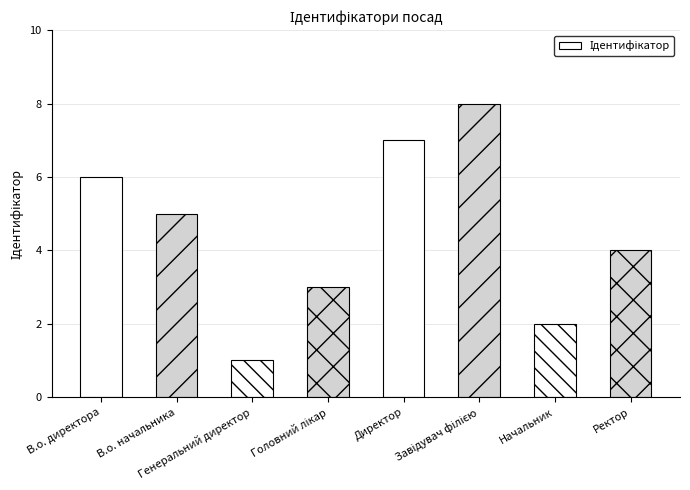

What is the difference between the second highest and second lowest values?

5